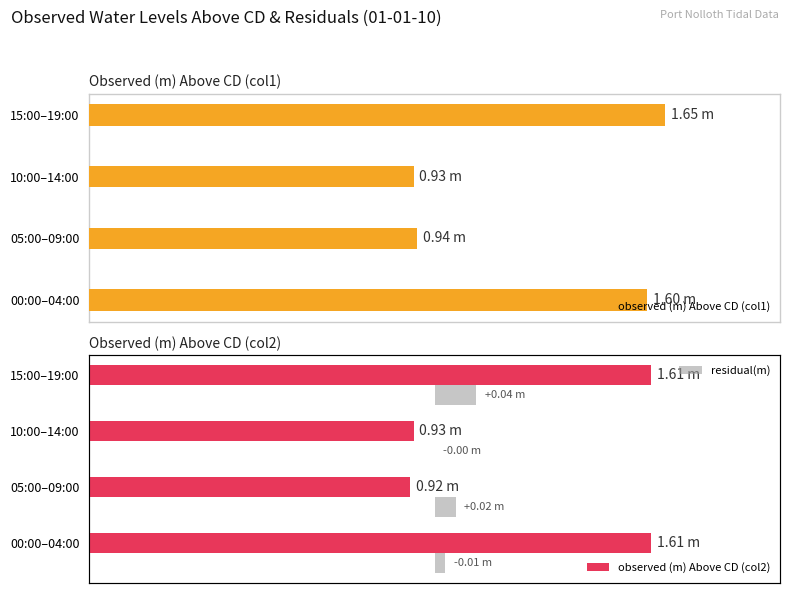

List the series in order of their peak value, lowest first.

residual(m), observed (m) Above CD (col2), observed (m) Above CD (col1)